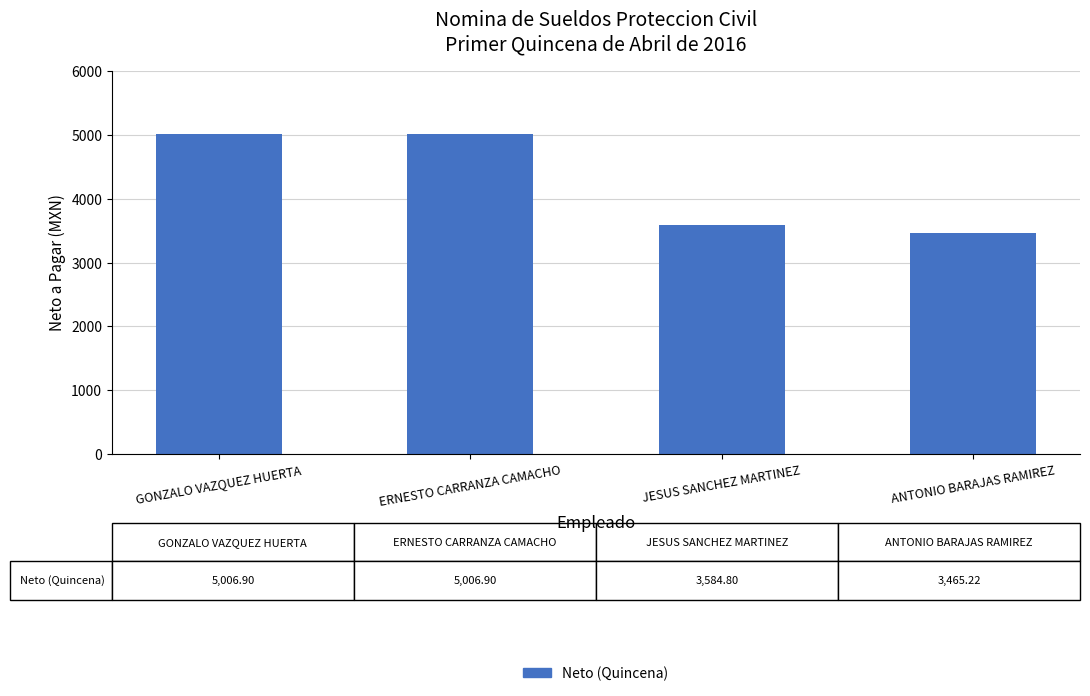

What is the approximate value at JESUS SANCHEZ MARTINEZ?

3584.8